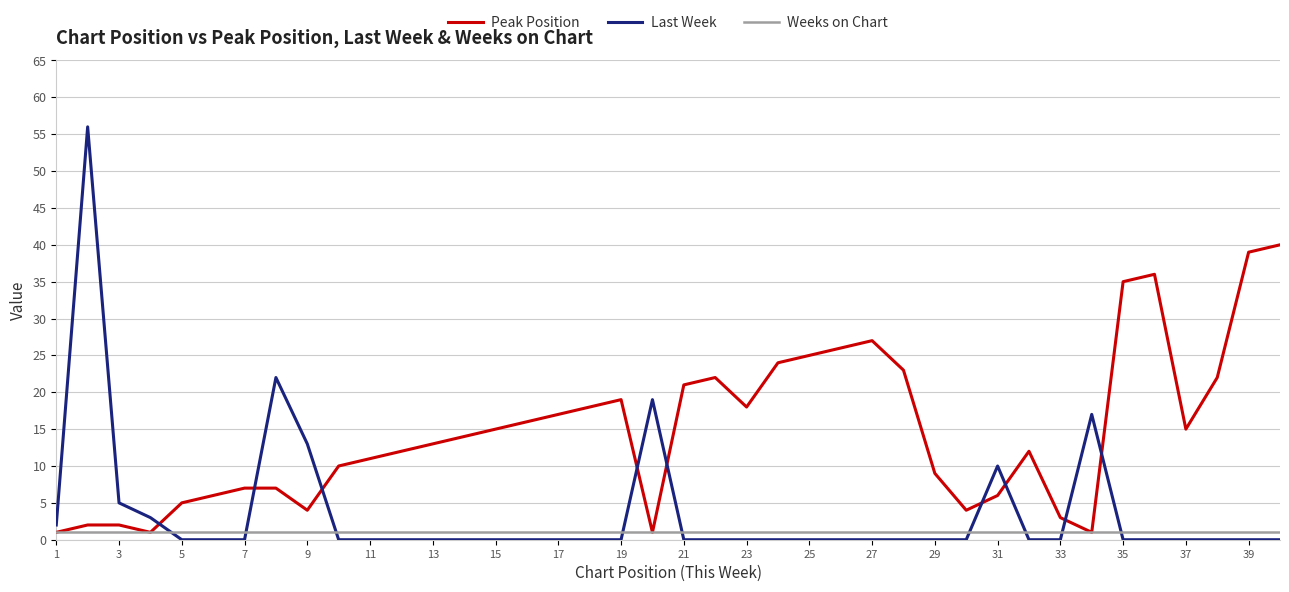

What is the maximum value for Last Week?

56